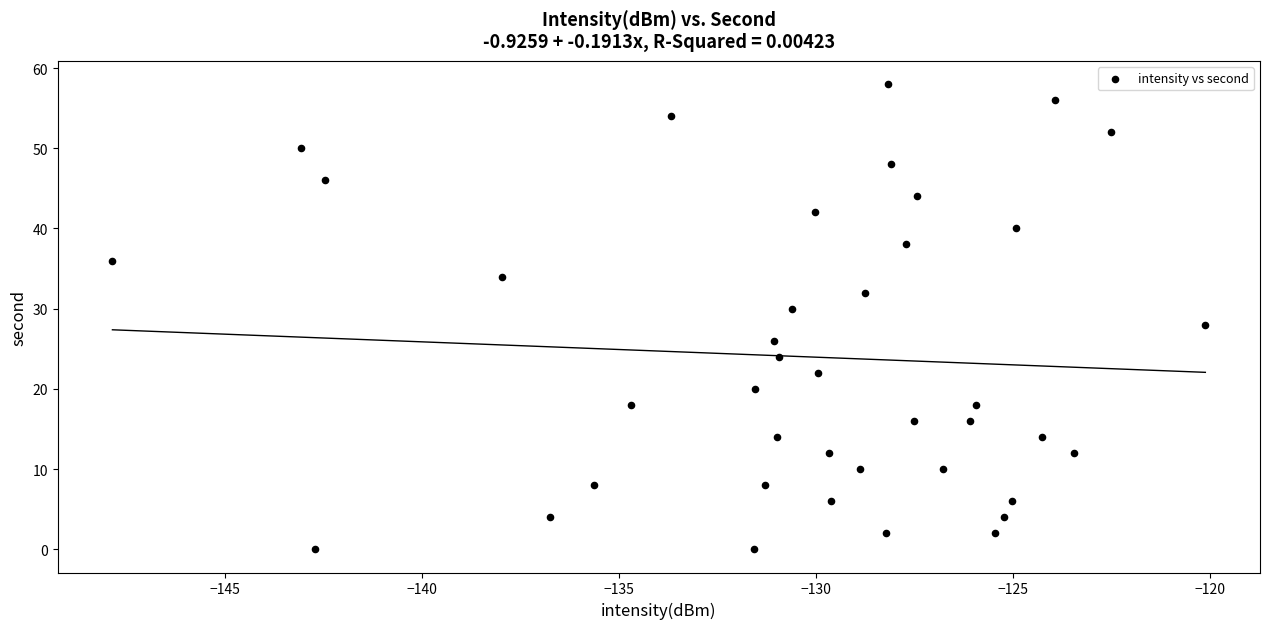

What is the range of Y values (max minus min)?

58